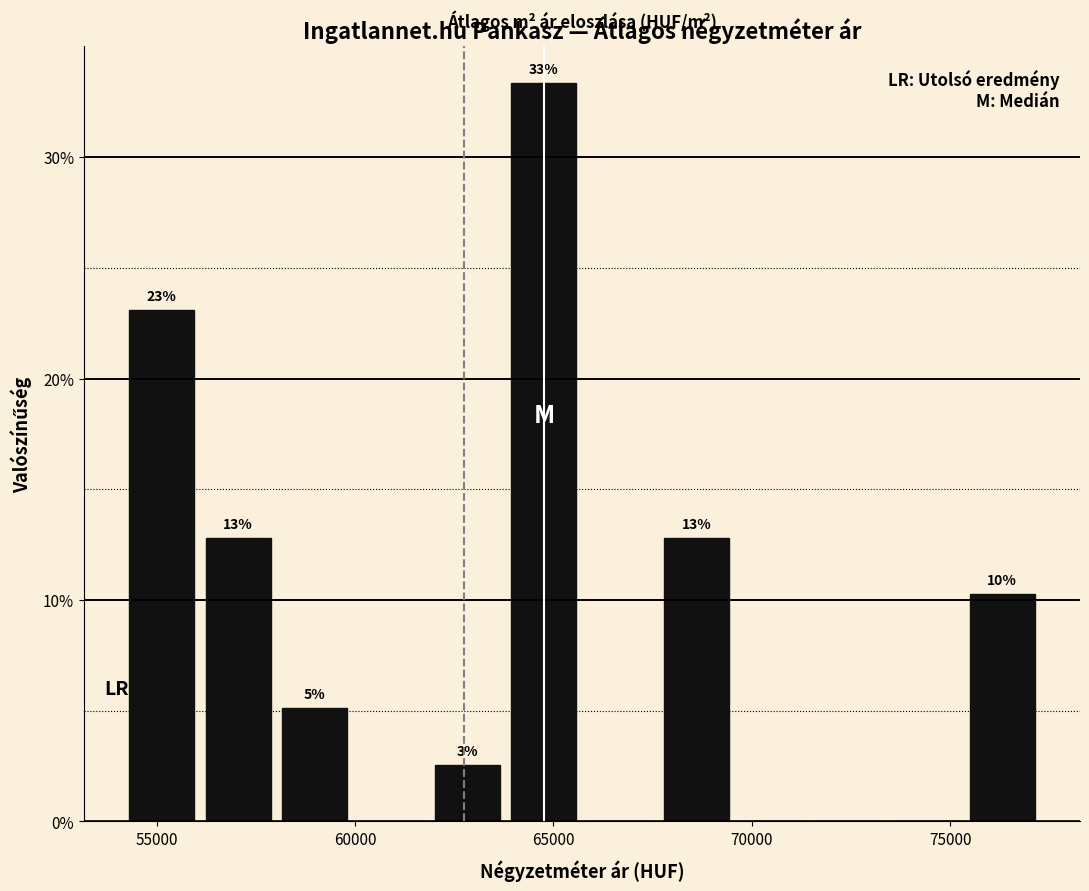

Around what value on the x-axis is the tallest bar? Give the approximate position of its centre, as read against the axis.

65000